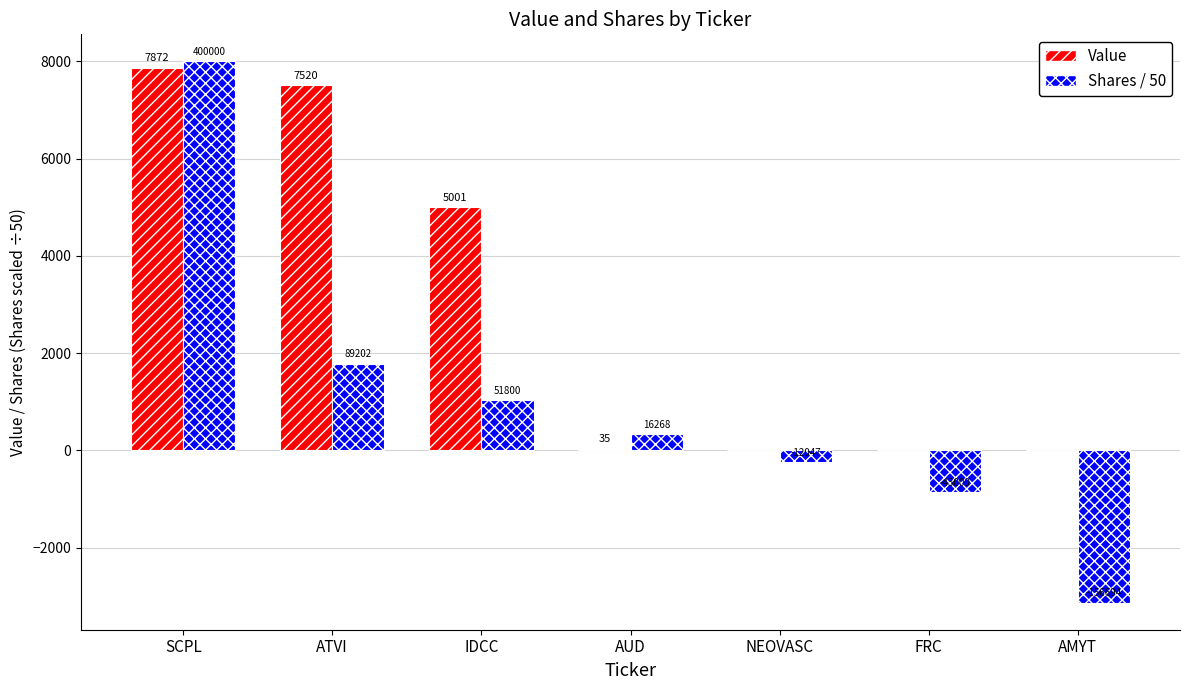

Are the bars horizontal?

No